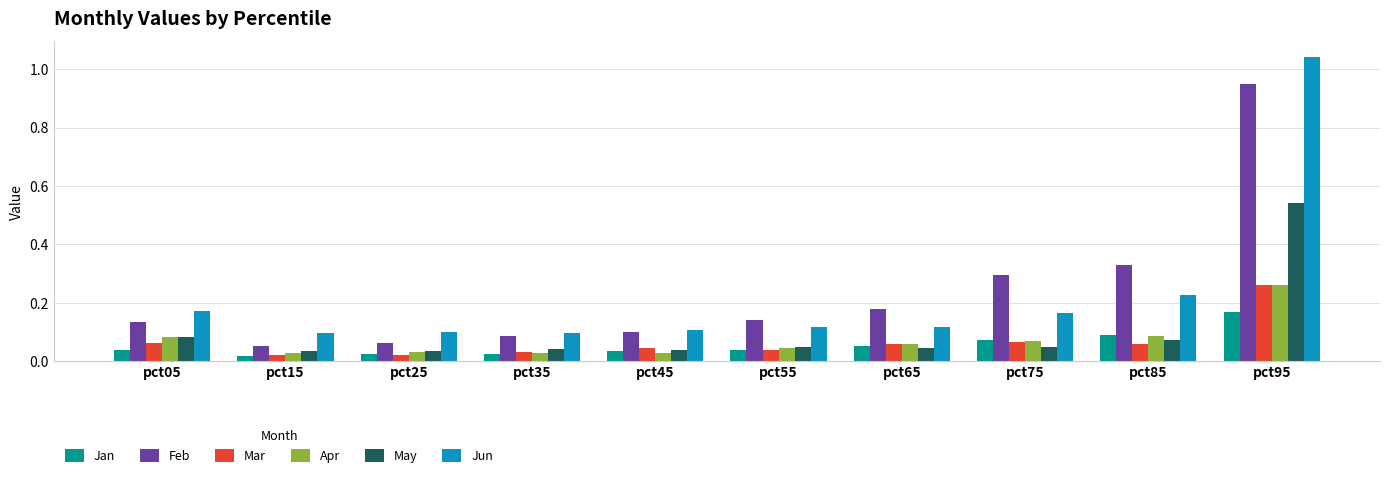

Which series has the widest spread of values?

Jun